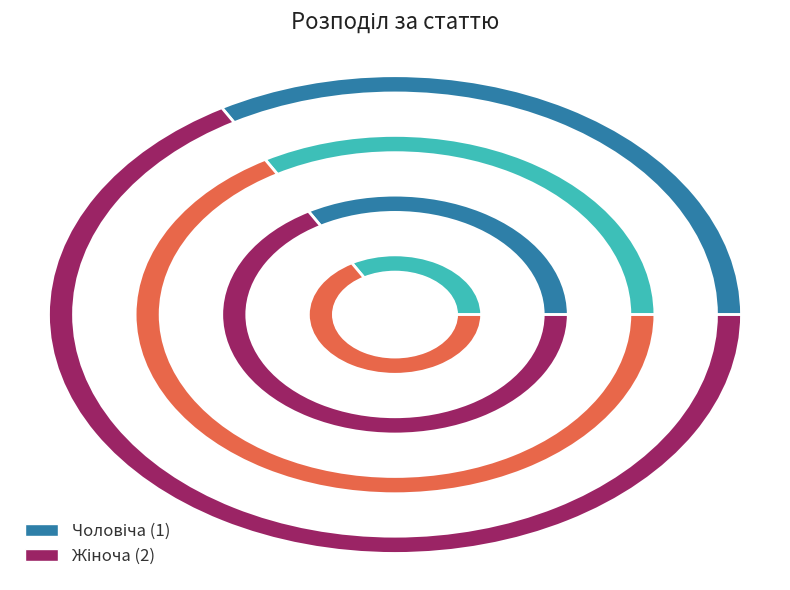

Which has a higher value, Чоловіча or Жіноча?

Жіноча